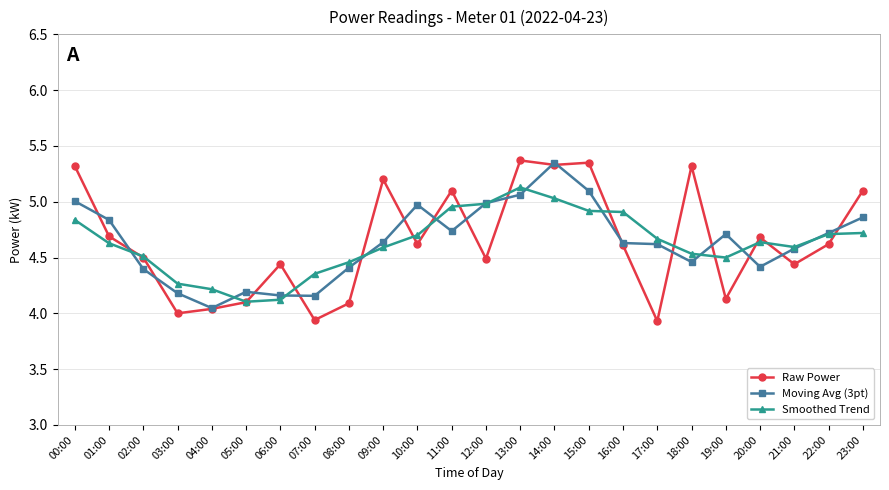

At which category does Moving Avg (3pt) reach its first local valley?

04:00